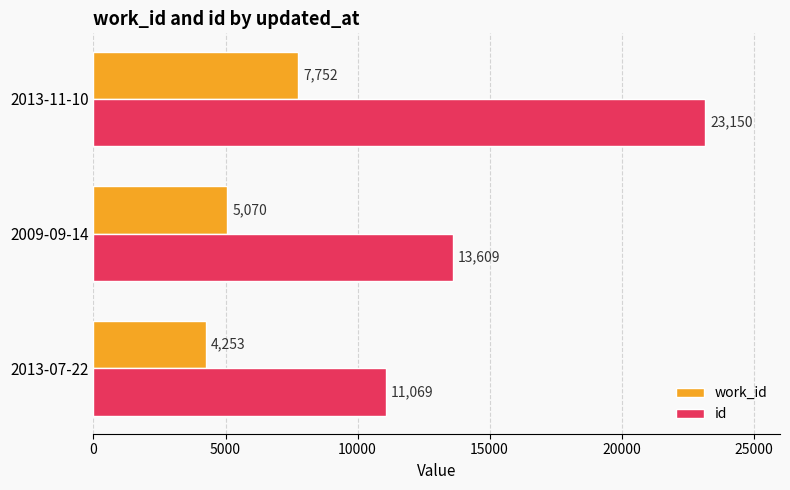

Which category has the highest value in the id series?

2013-11-10